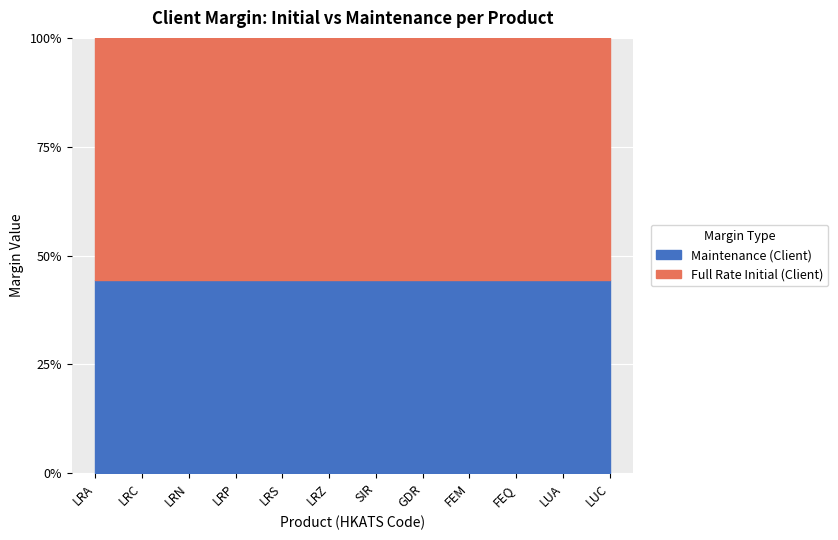

Between LRA and LRC, which series saw the biggest shift?

Full Rate Initial (Client)